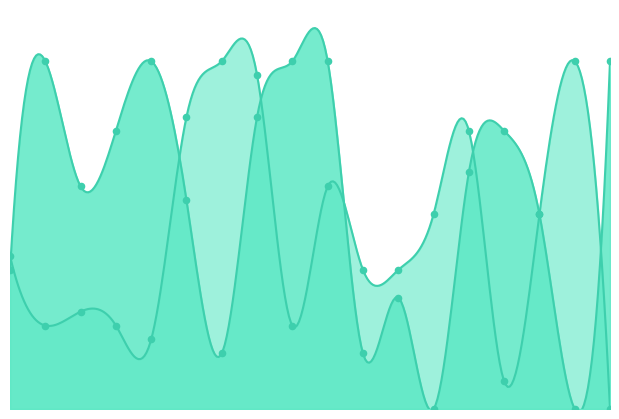

What is the total value across all series at 6?

36